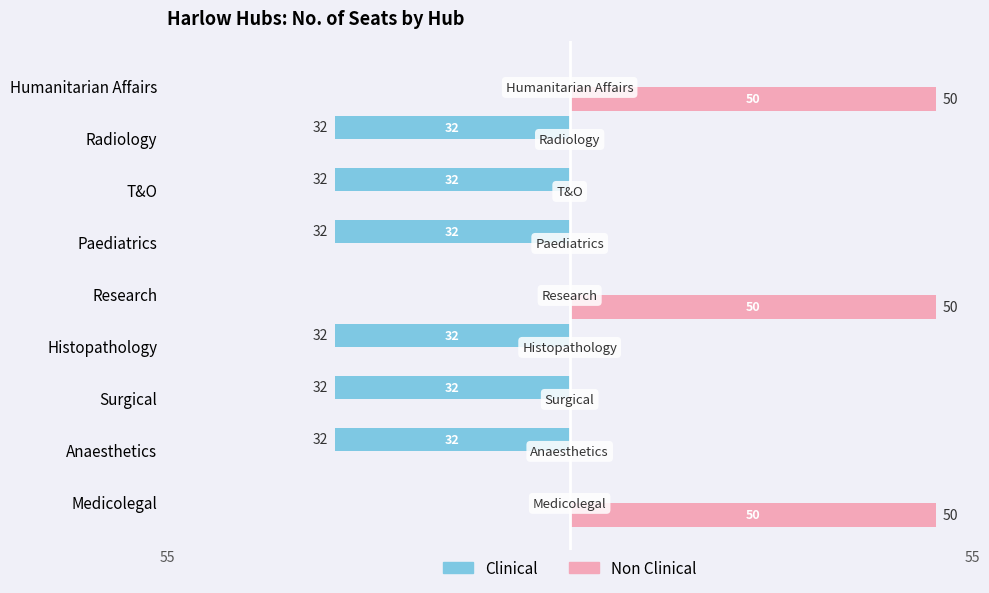

Reading right to left, extract all data points from this chart.

Clinical: 0	-32	-32	-32	0	-32	-32	-32	0
Non Clinical: 50	0	0	0	50	0	0	0	50